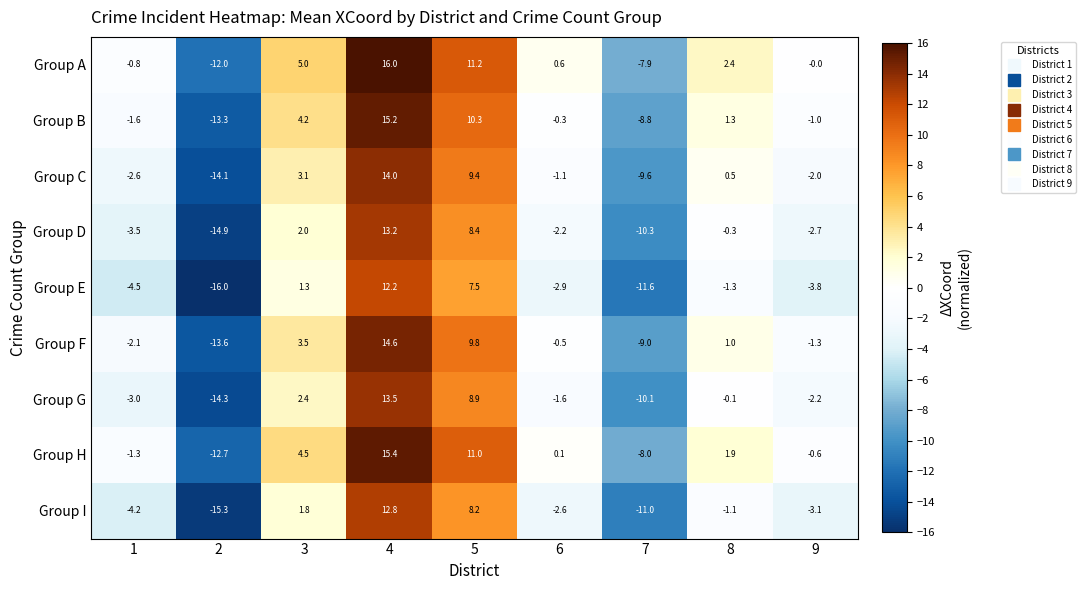

Which series has the largest total across all categories?

Group A